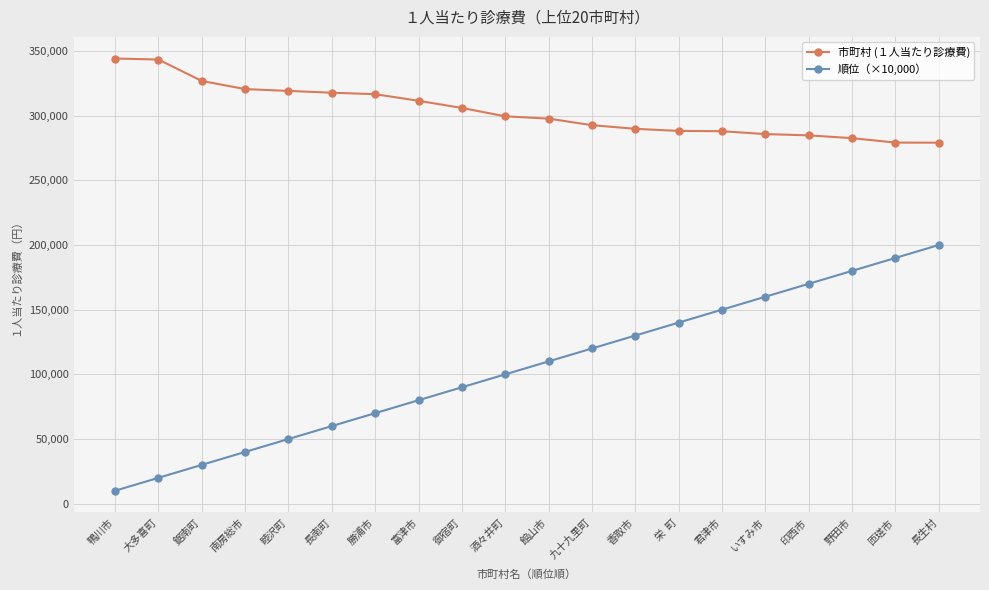

What is the label of the 19th point from the left?

匝瑳市